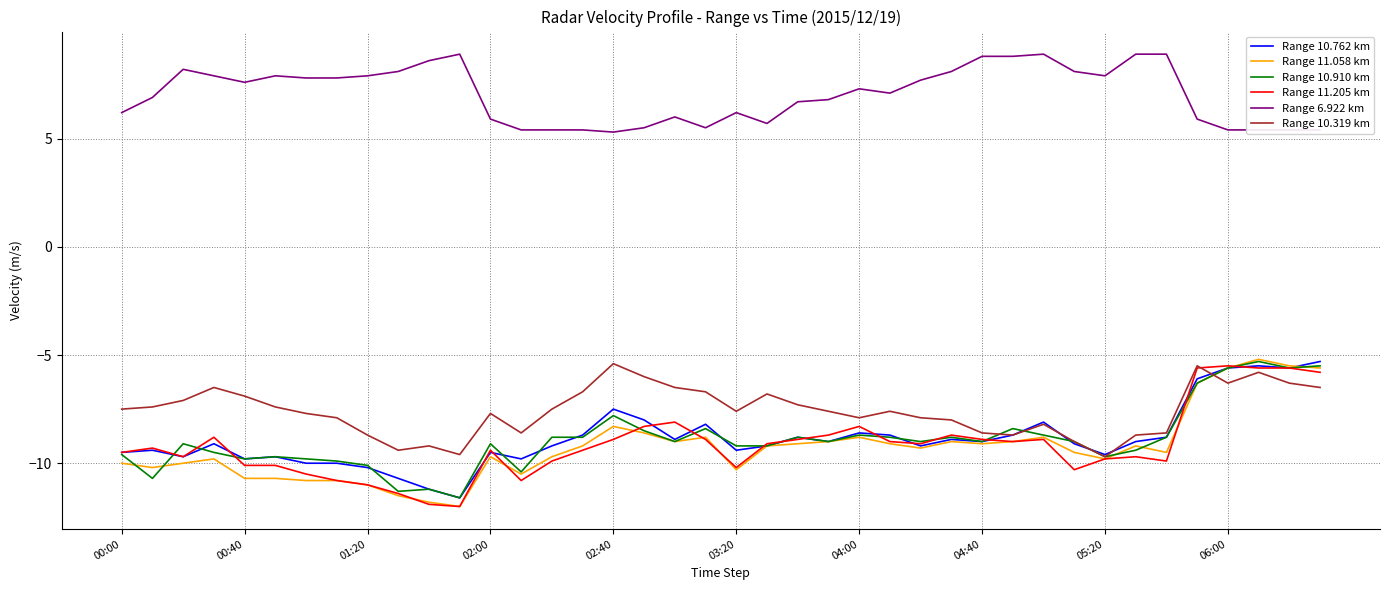

True or false: Range 10.910 km and Range 6.922 km cross at least once.

False